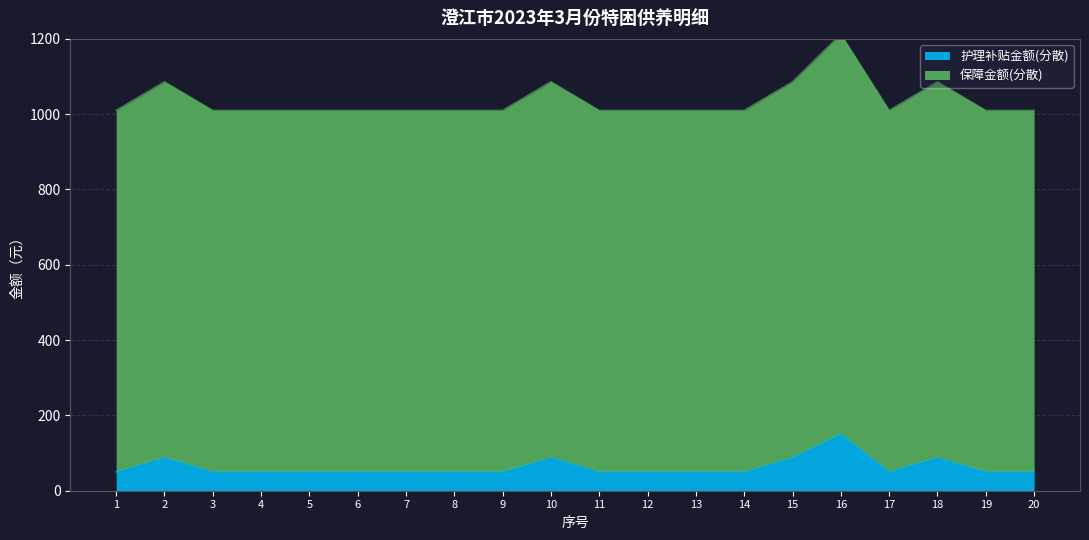

Where is the first local minimum for 护理补贴金额(分散)?

17